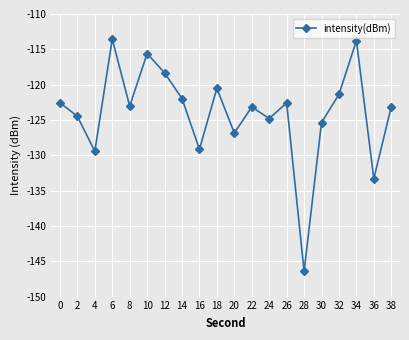

Which label corresponds to the smallest value in the chart?

28